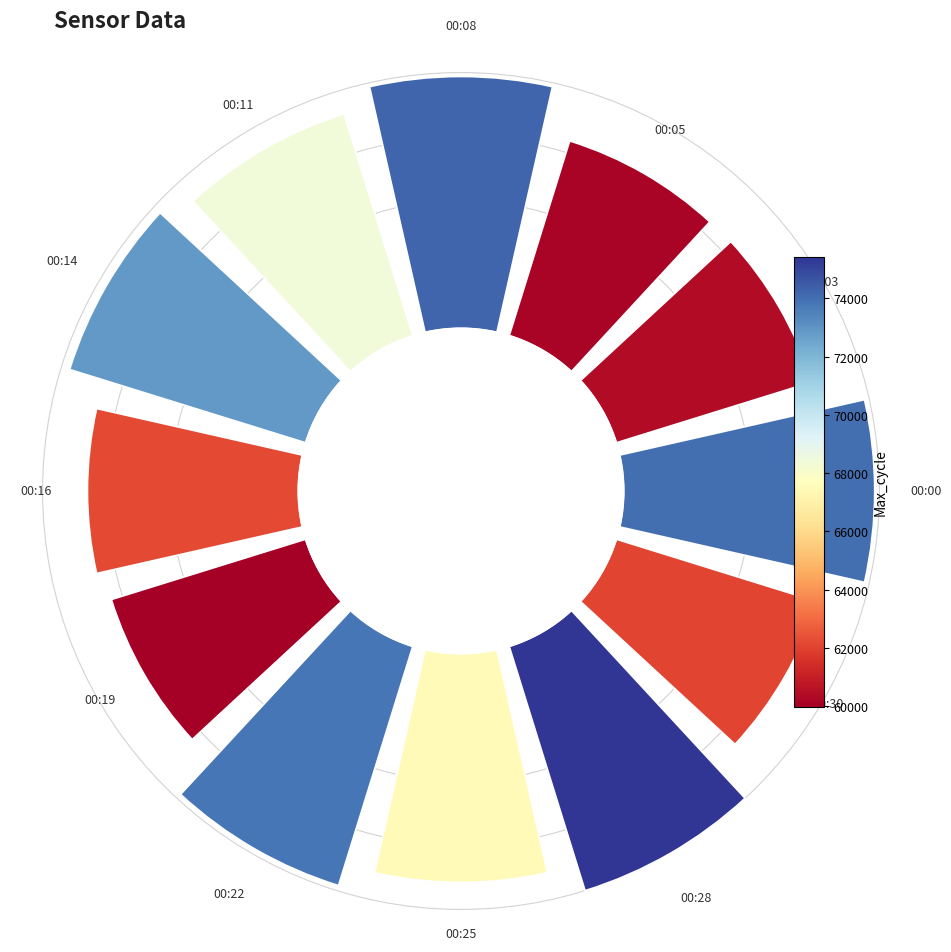

How many segments does this pie chart have?

12